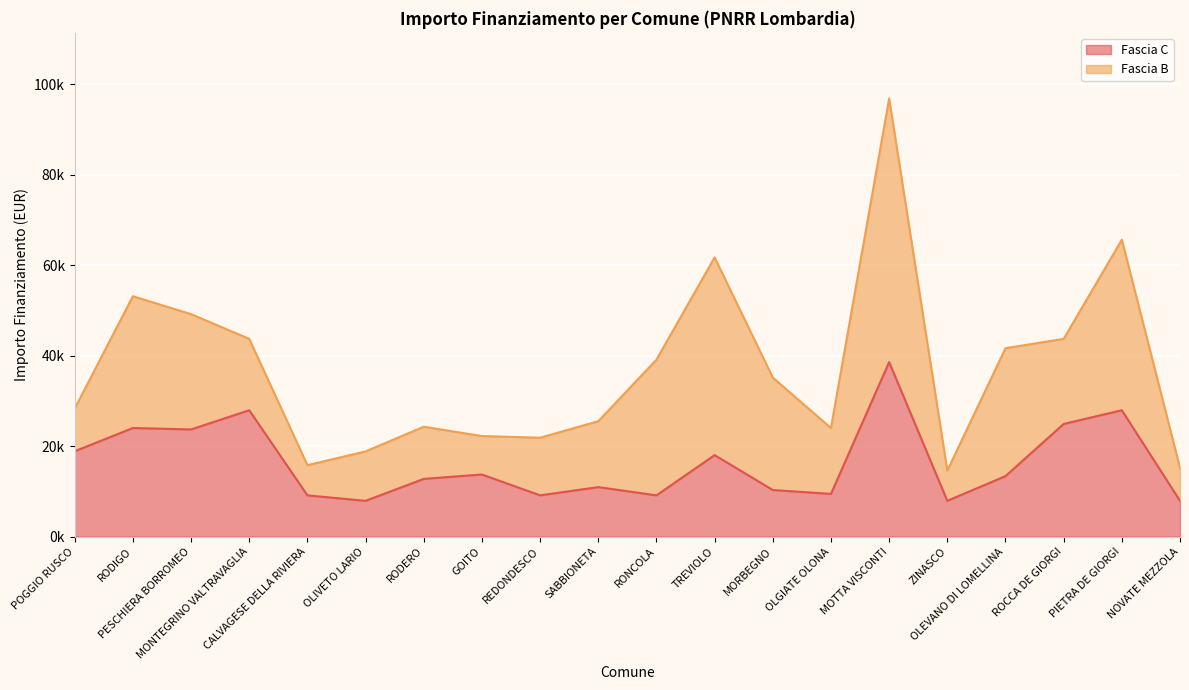

Is it true that the value at PESCHIERA BORROMEO is 23673?

True